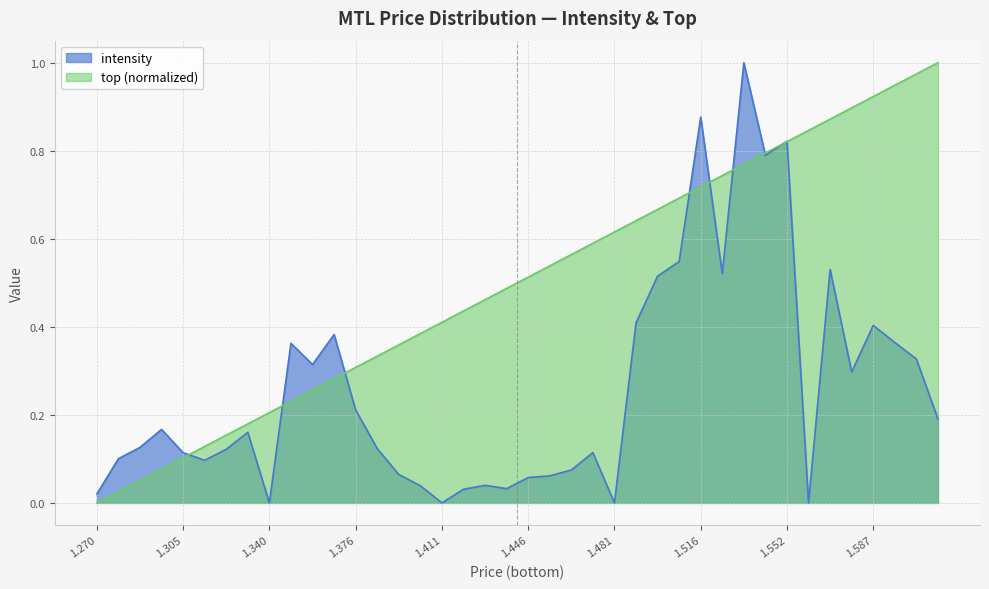

How many lines are shown in the chart?

2